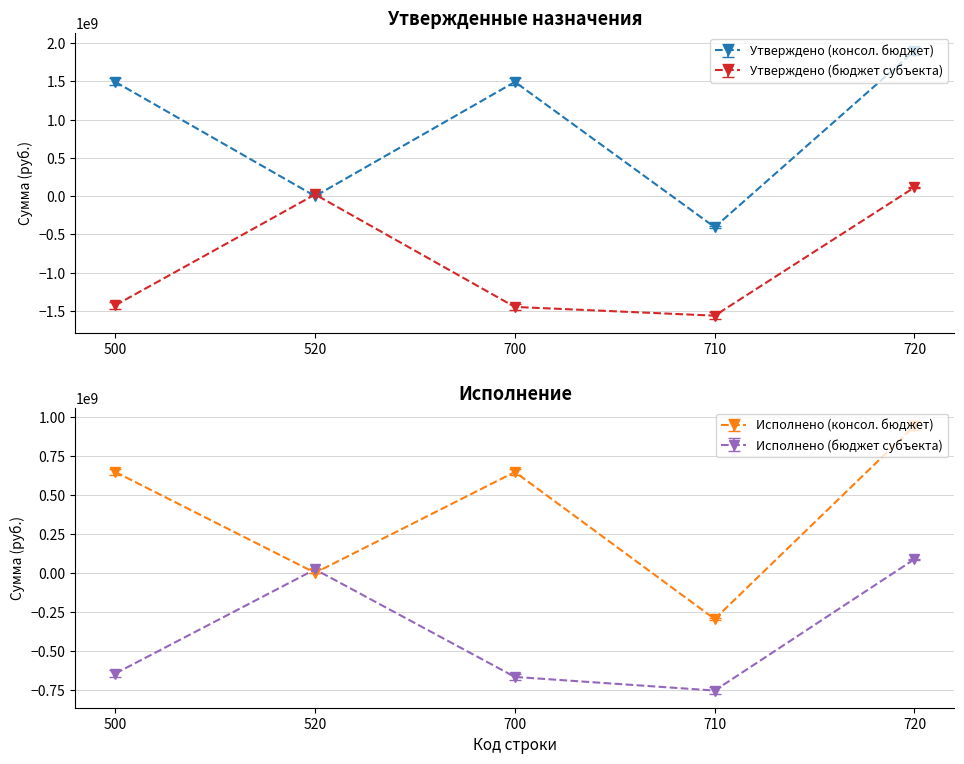

What is the sum of the Исполнено (консол. бюджет) values at 500 and 700?

1291818821.2